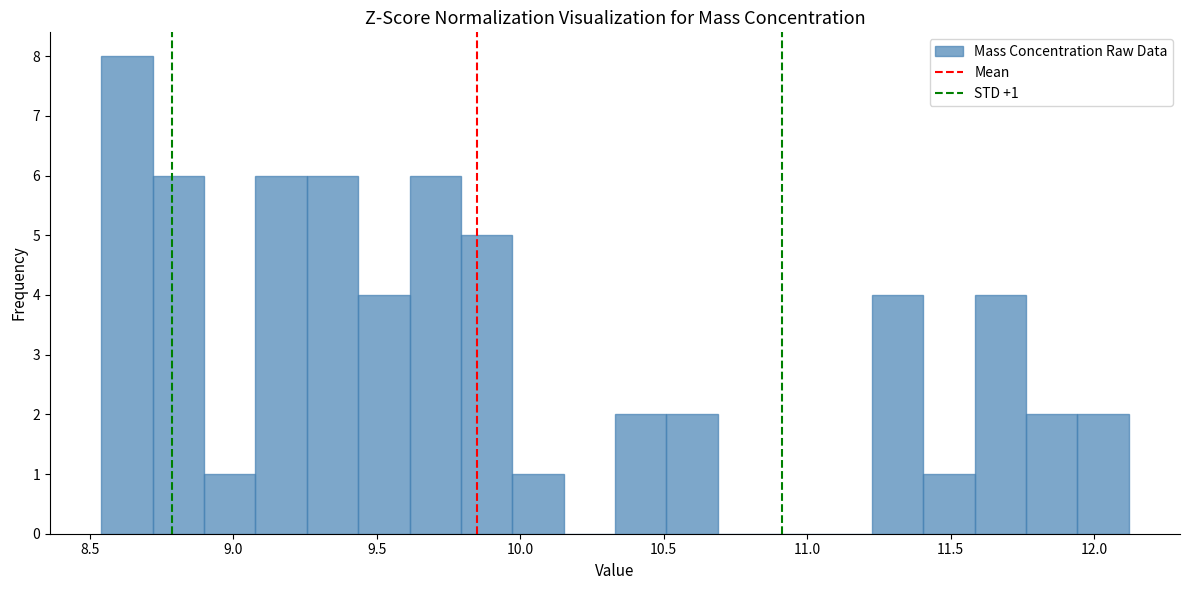

Read against the x-axis, roughly where is the centre of the tallest bar?

8.65